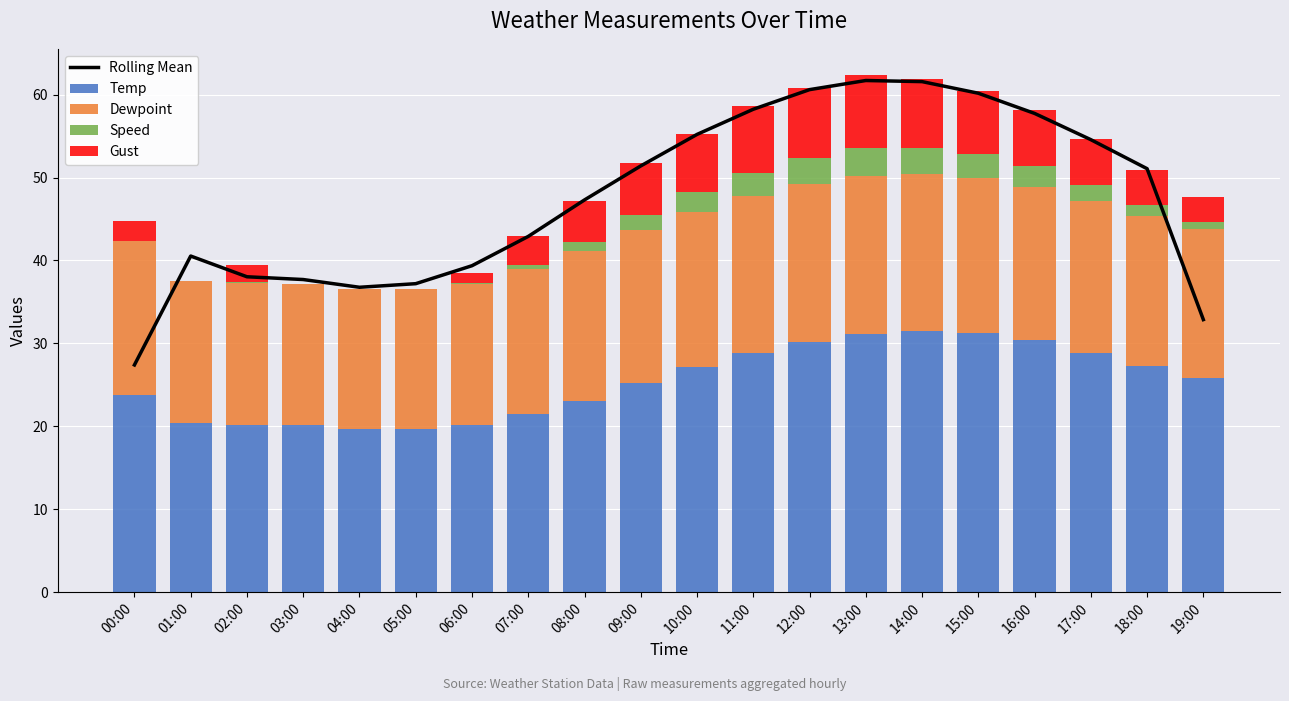

How many positive values does the Speed series have?

16